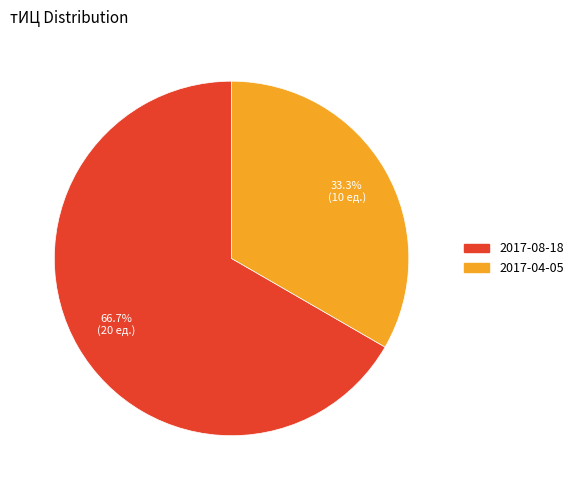

Which slice is the largest?

2017-08-18